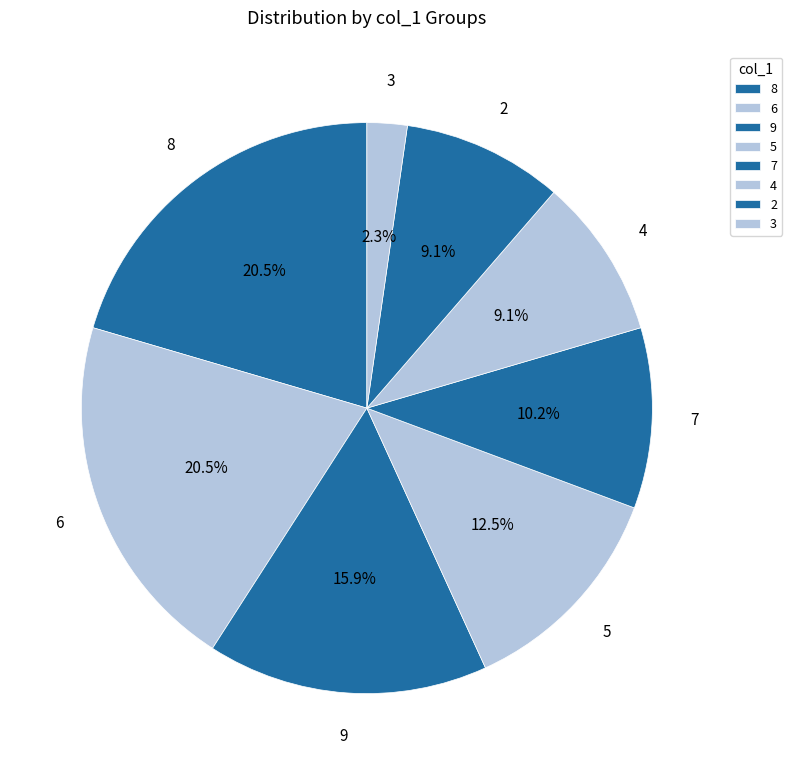

How many segments does this pie chart have?

8